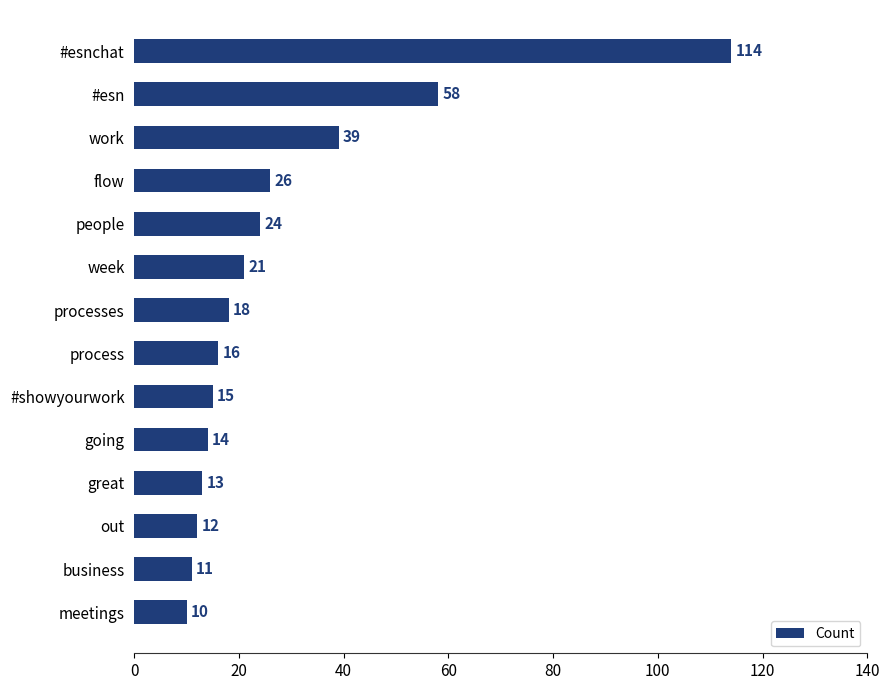

Count the number of data series in this chart.

1